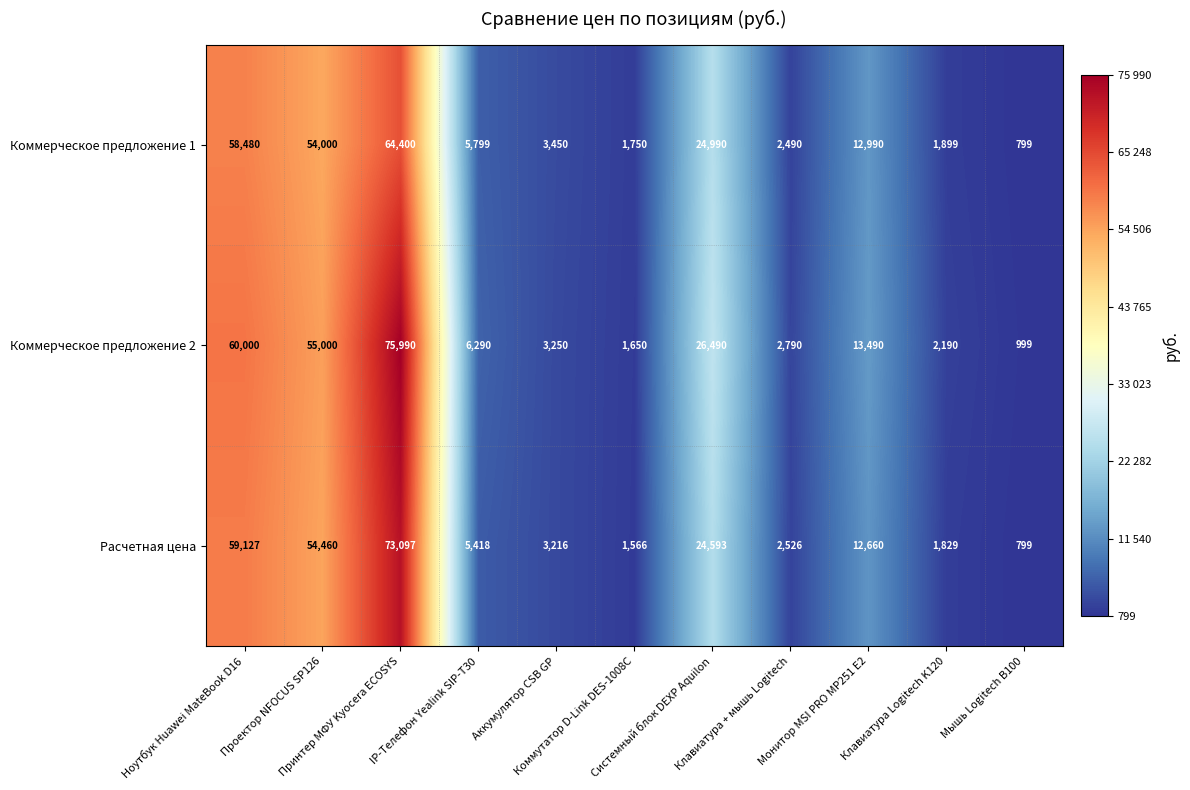

What is the spread (max minus min) of values at Принтер МФУ Kyocera ECOSYS?

11590